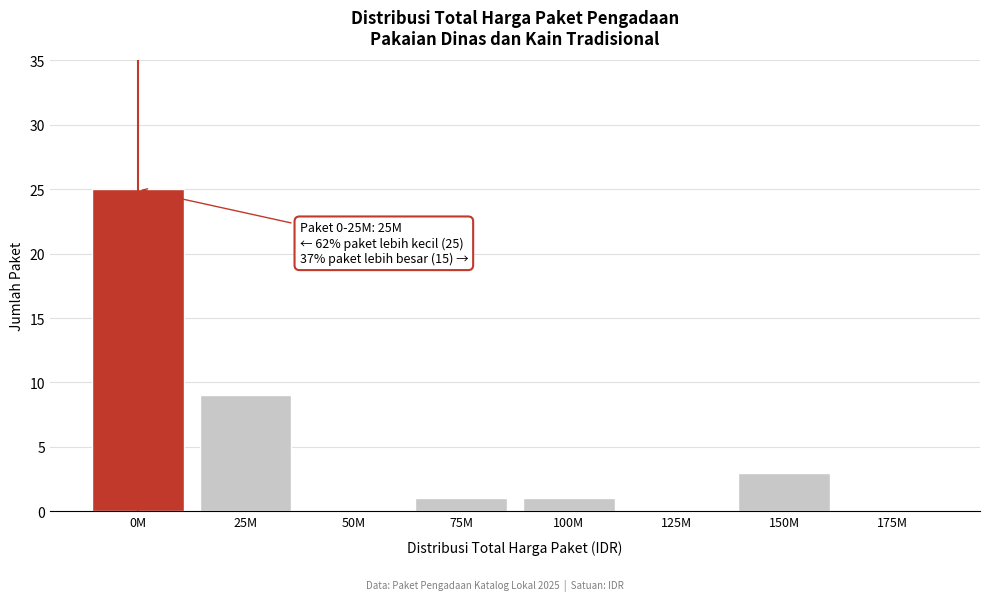

Reading right to left, extract all data points from this chart.

175M=0	150M=3	125M=0	100M=1	75M=1	50M=0	25M=9	0M=25